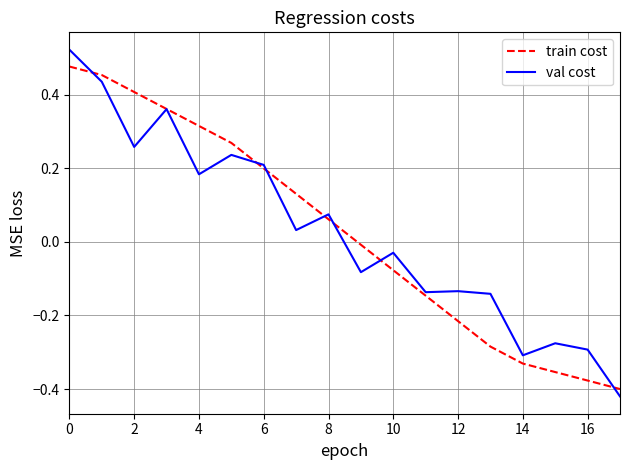

What is the difference between the second highest and minimum values in the val cost series?

0.9